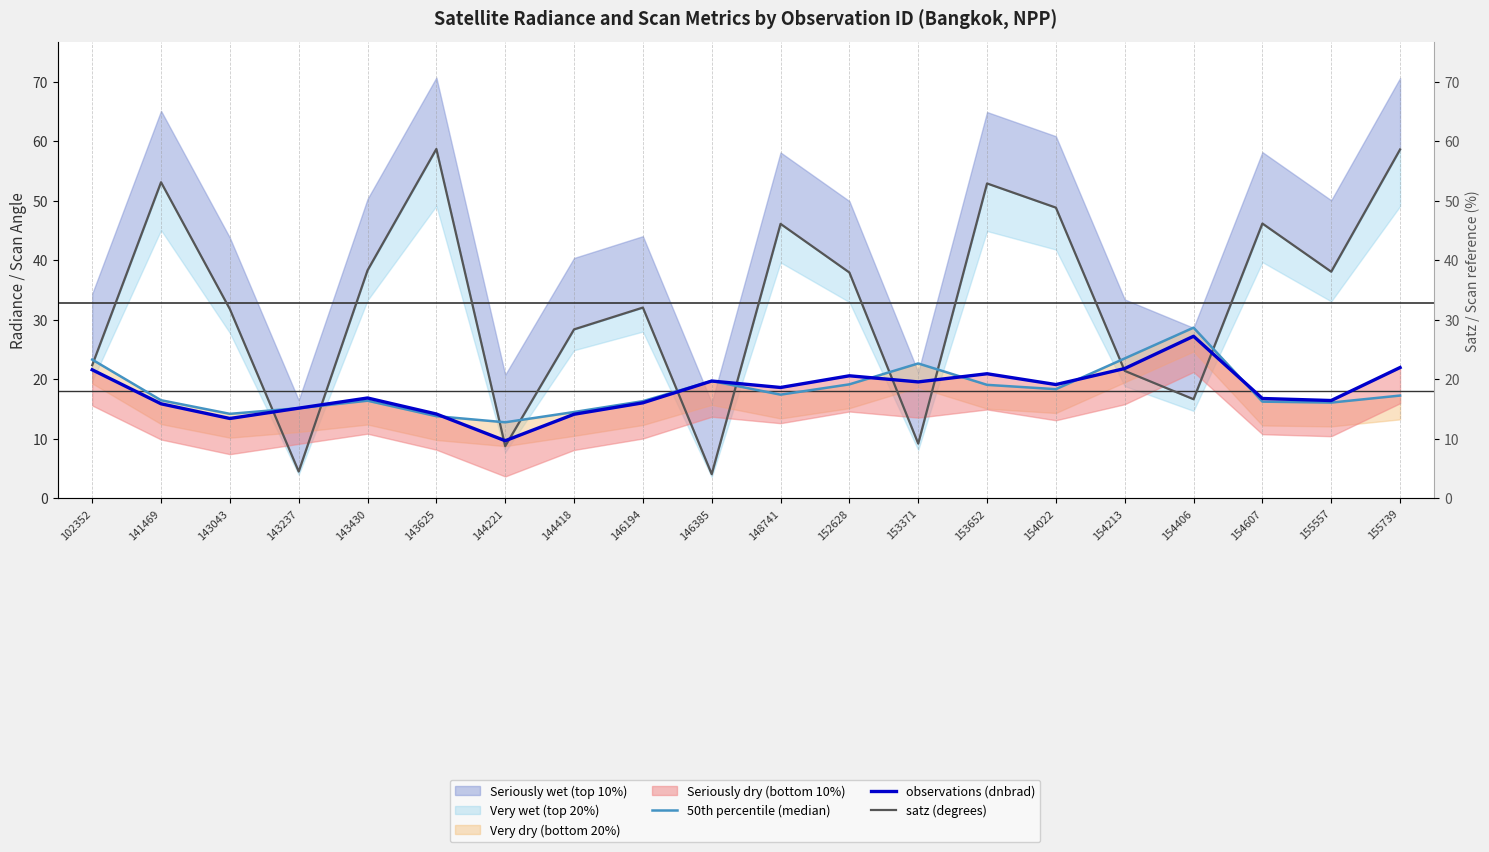

Where is observations (dnbrad) nearest to the value 18?

148741